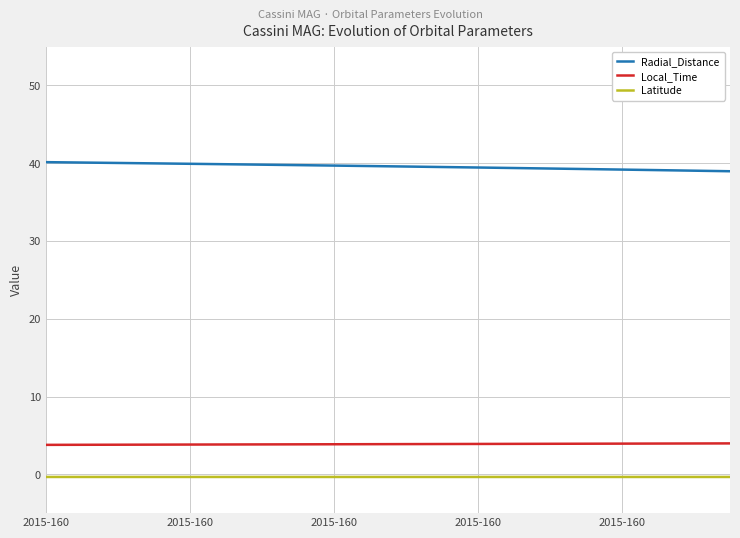

What is the highest value of the Latitude series?

-0.3